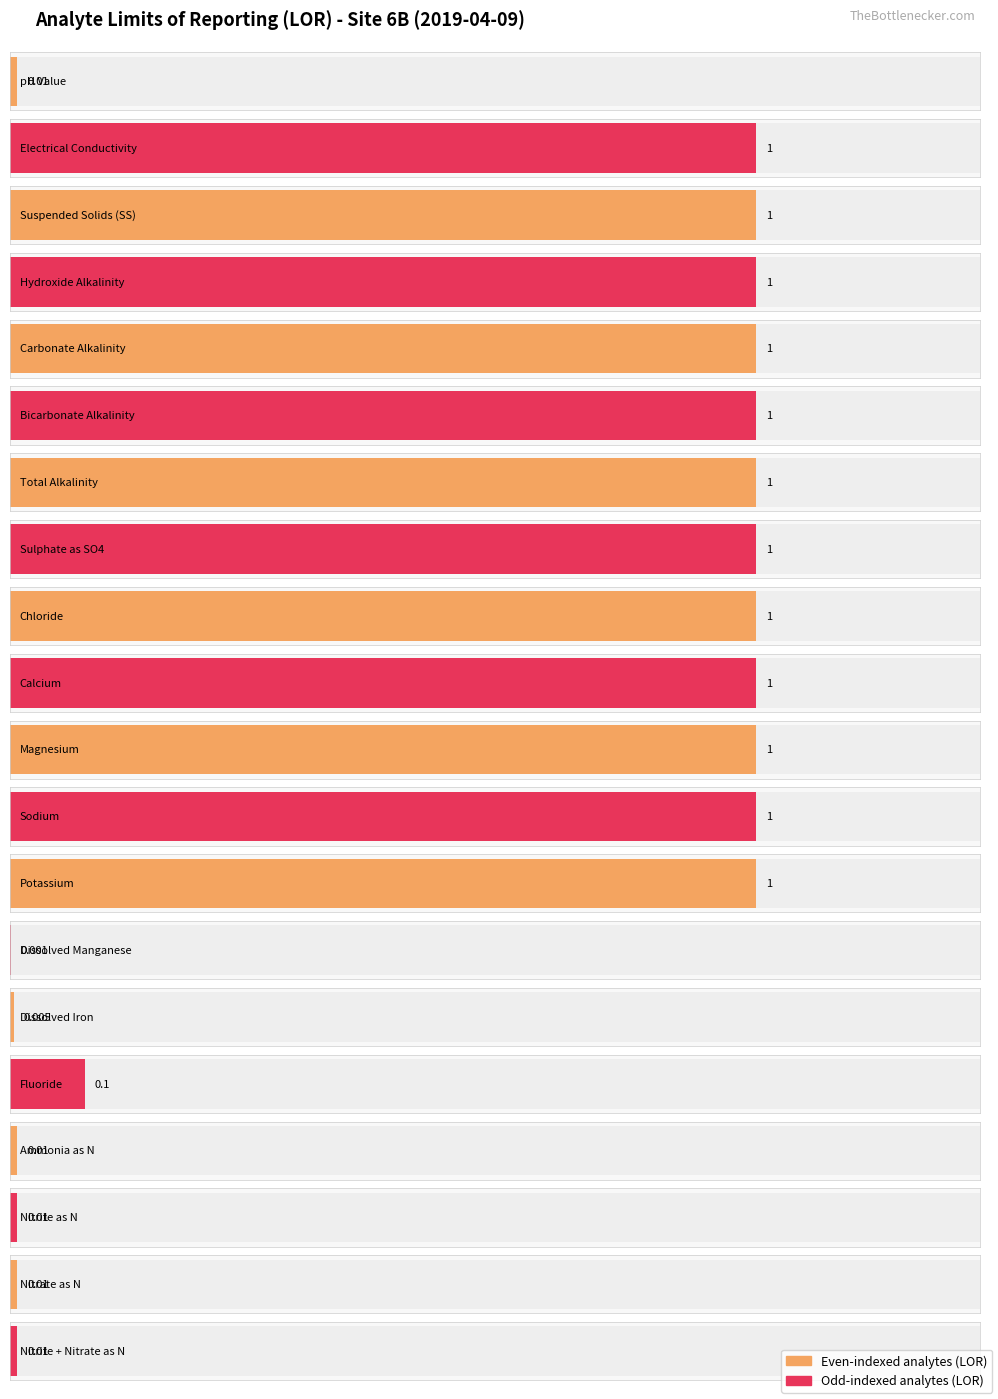

What position from the left is Dissolved Manganese?

14